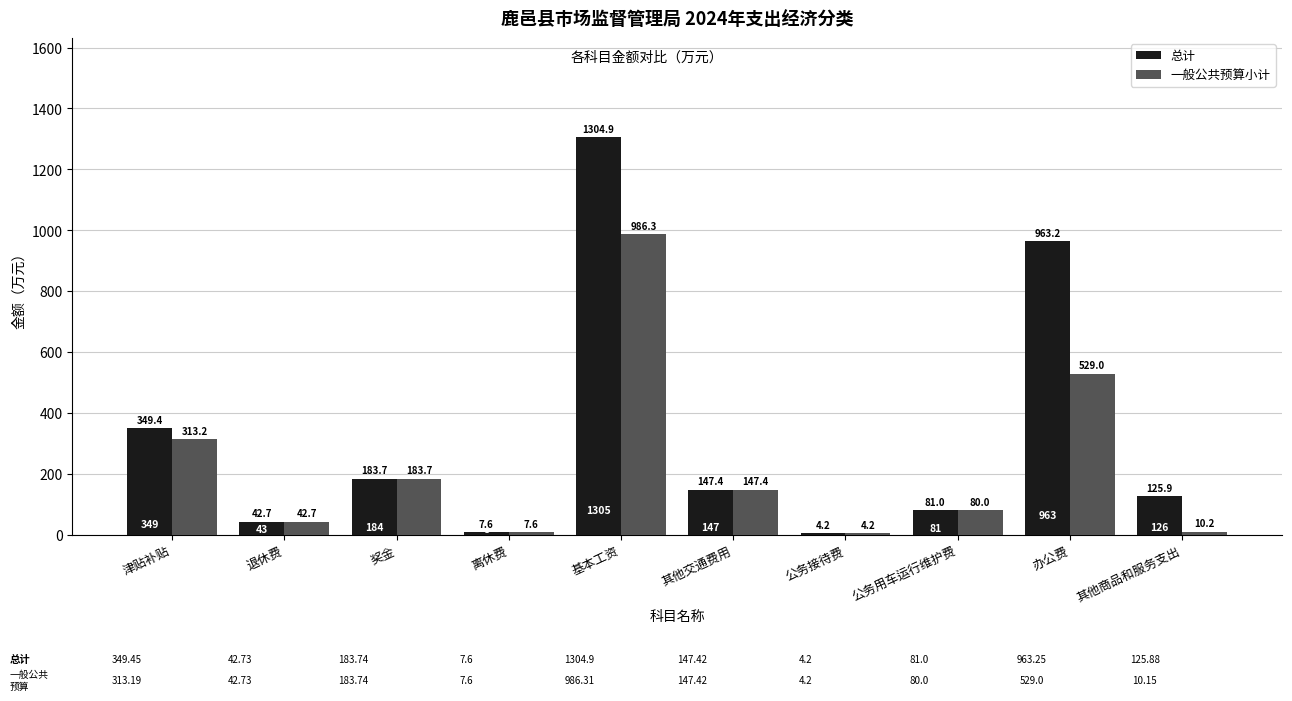

Which label corresponds to the largest value in the chart?

基本工资